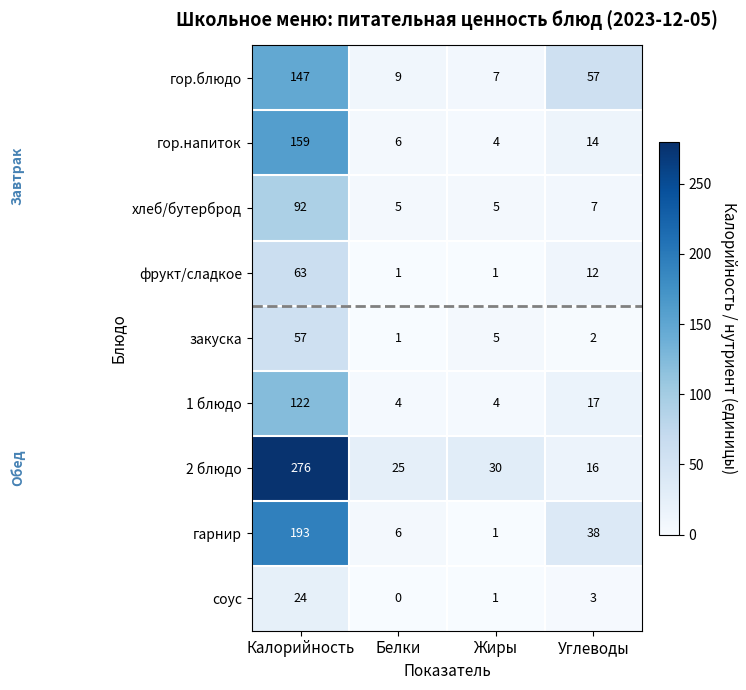

What is the average value of the гарнир series?

60